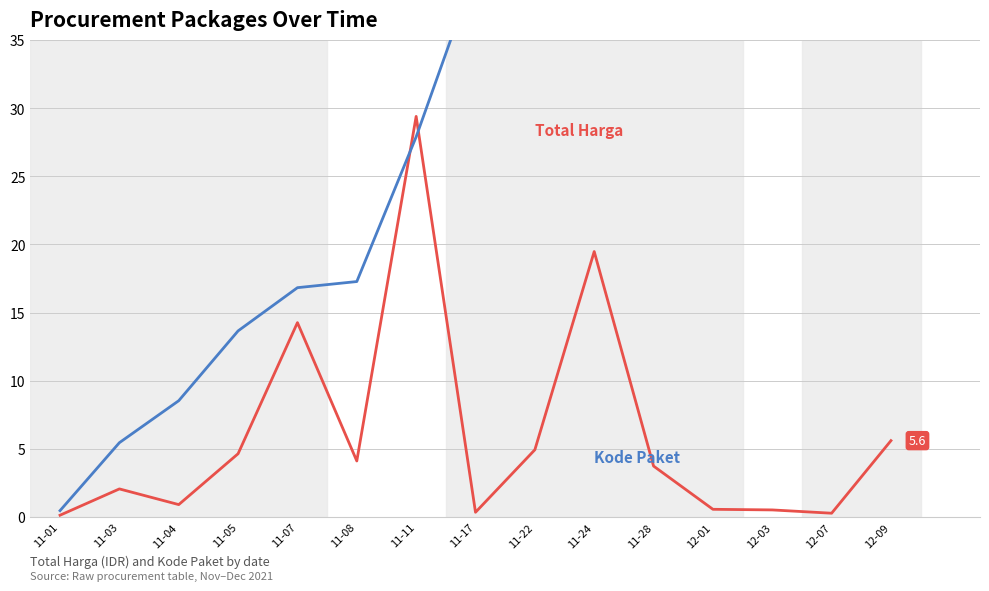

How many intersections are there between Kode Paket (×1000) and Total Harga (×100M IDR)?

2